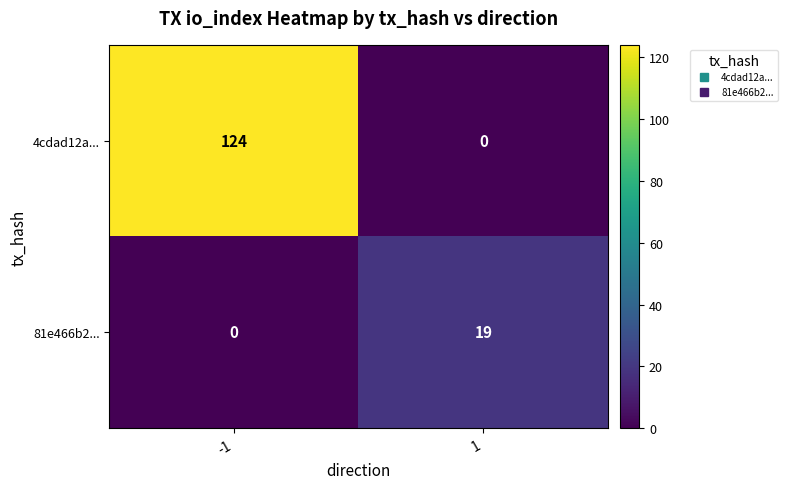

What is the total value across all series at -1?

124